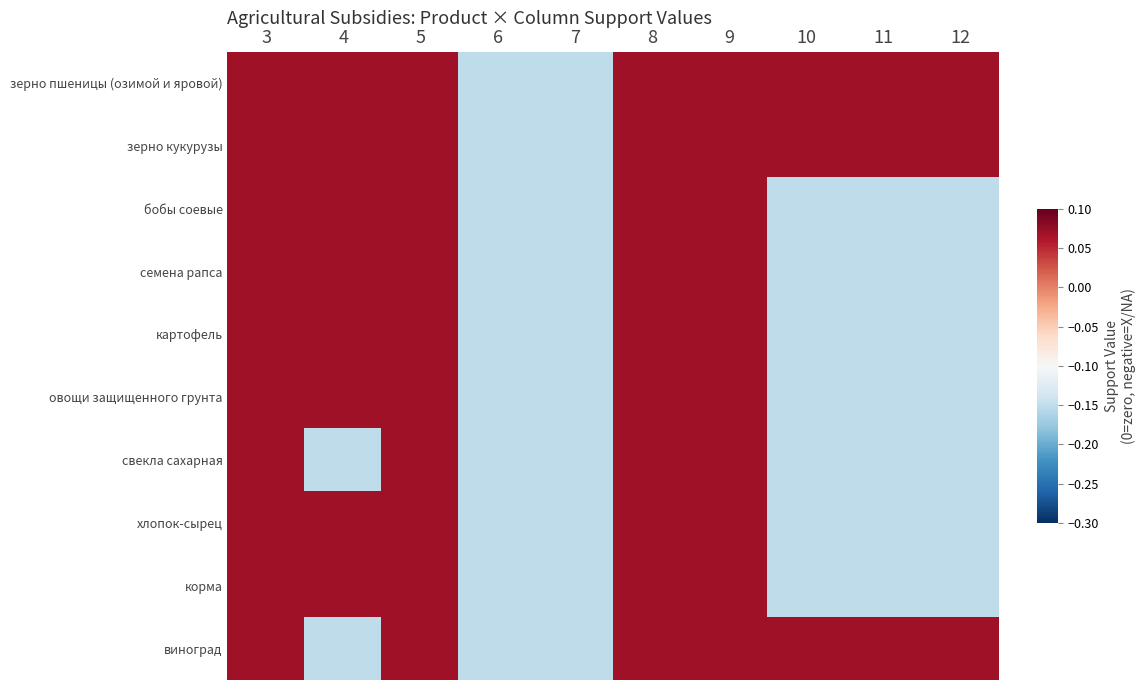

At which category is the sum across all series the highest?

3